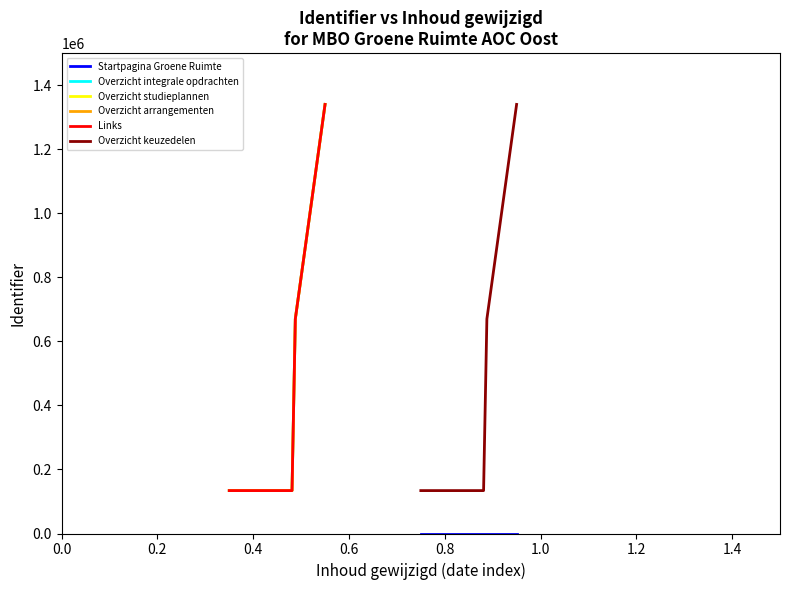

Which series has the widest spread of values?

Links